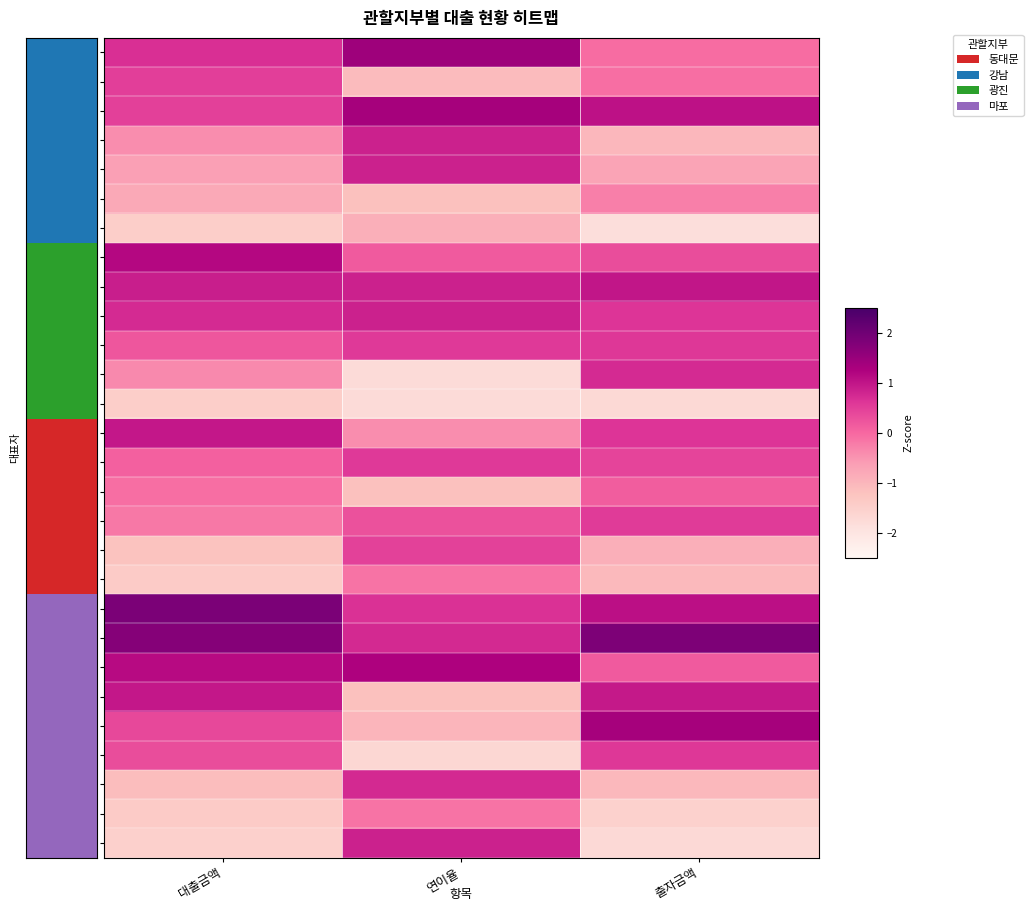

Which series has the widest spread of values?

강채언